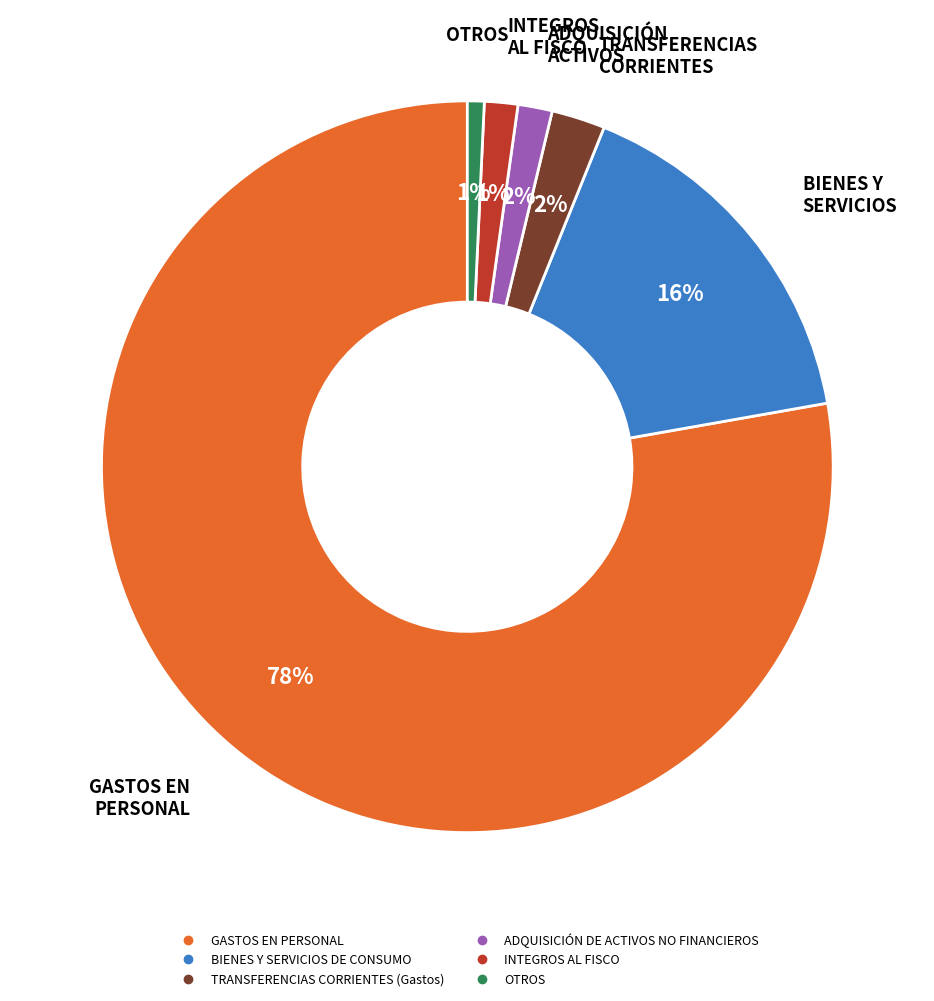

Is the sum of TRANSFERENCIAS CORRIENTES (Gastos) and GASTOS EN PERSONAL greater than half?

Yes